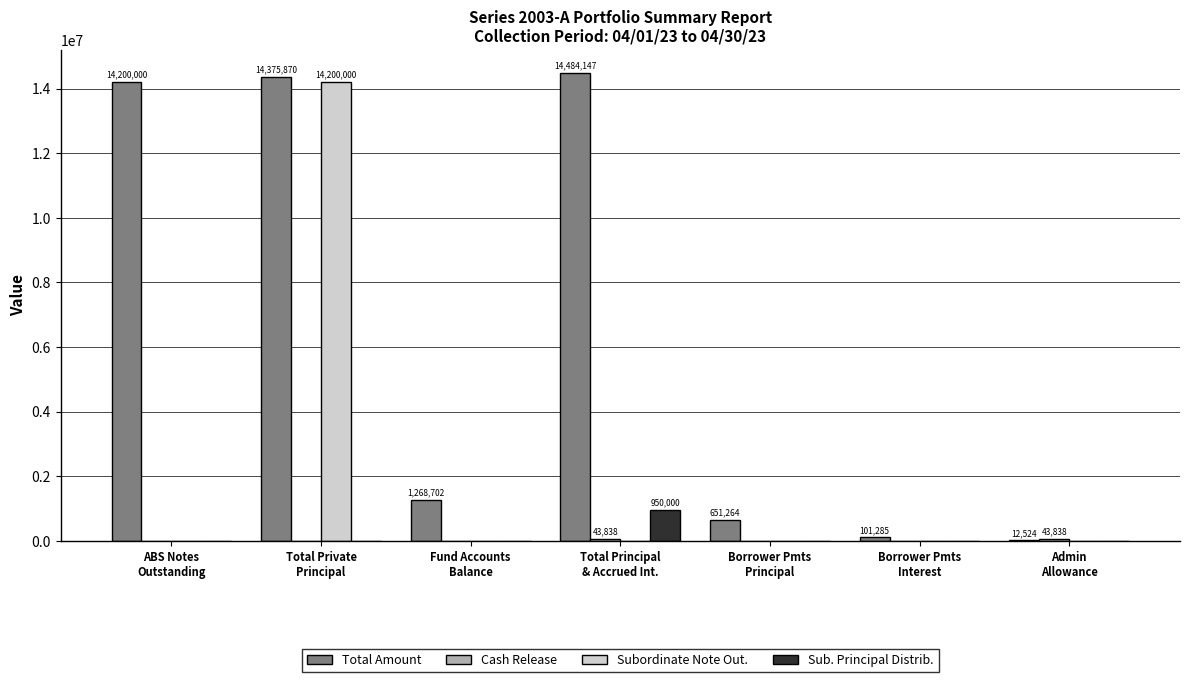

What is the average value of the Total Amount series?

6441970.3